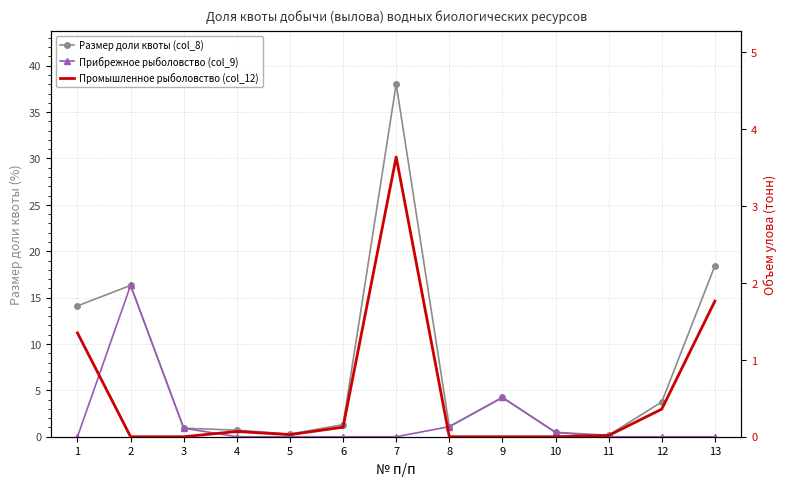

What is the value of the Размер доли квоты (col_8) point at the 7th from the left?

38.0